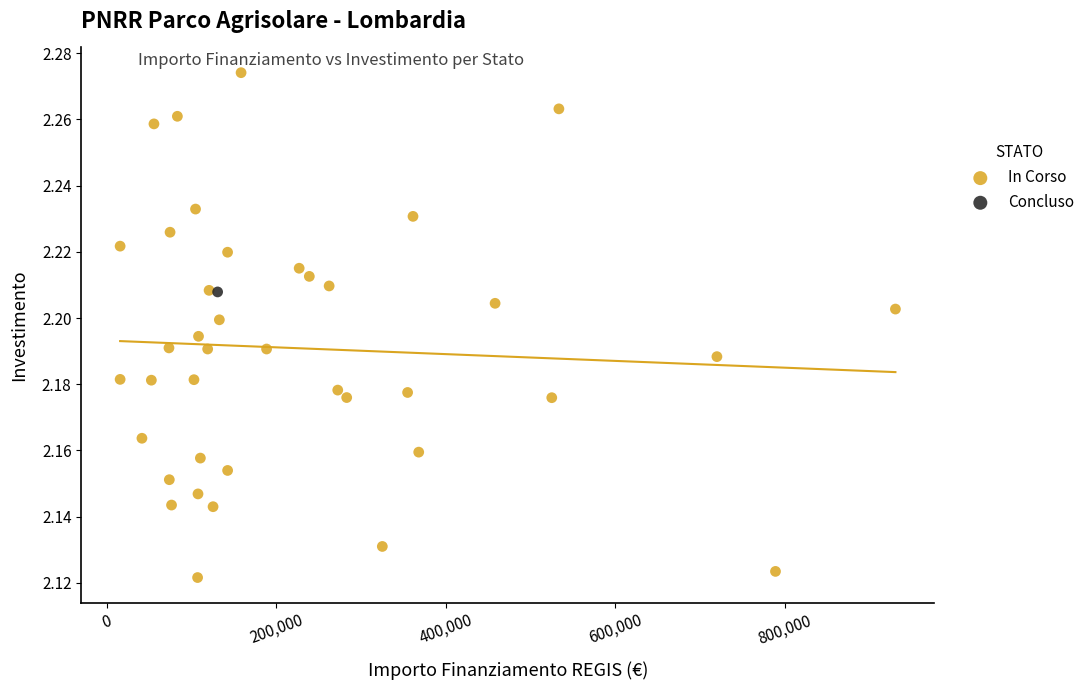

What are all the series names shown in the legend?

In Corso, Concluso